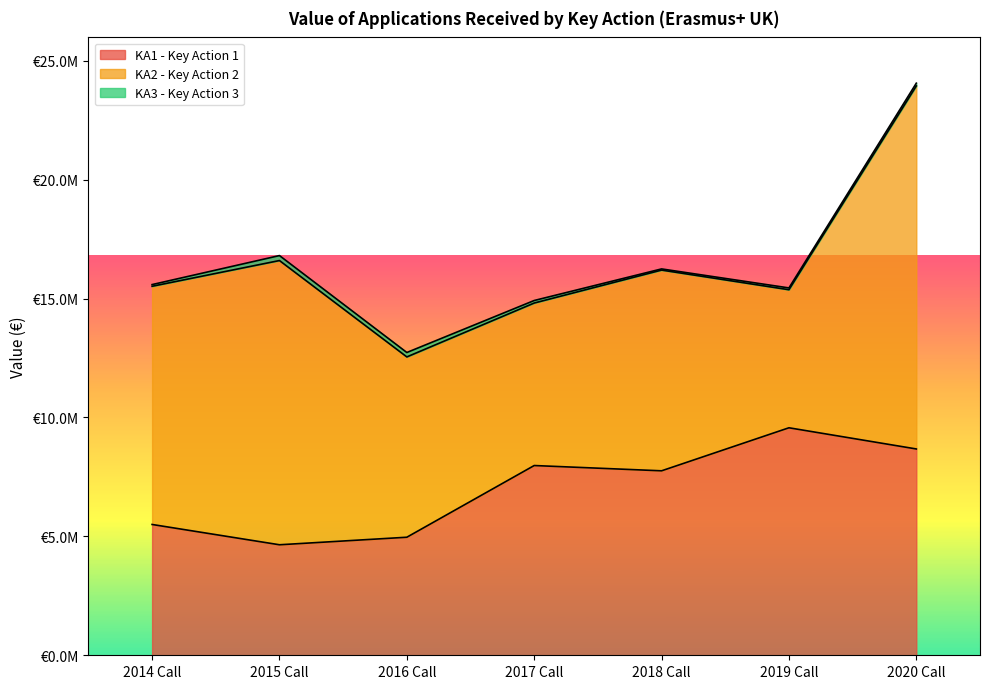

Between 2015 Call and 2017 Call, which series saw the biggest shift?

KA2 - Key Action 2